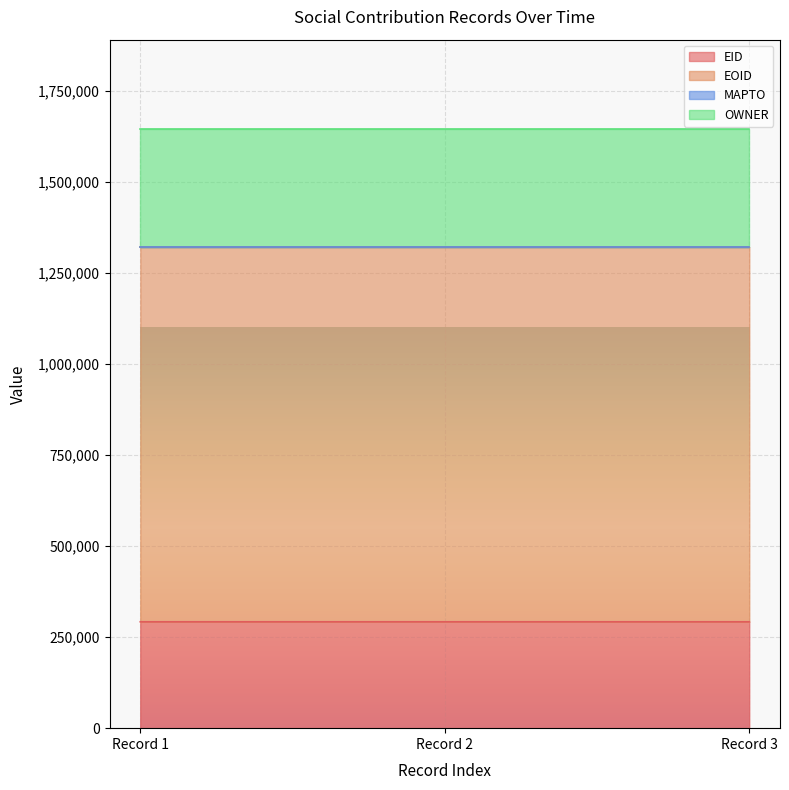

Reading right to left, transcribe all the data shown in this chart.

EID: 292151	292152	292153
EOID: 1029090	1029089	1029088
MAPTO: 0	0	0
OWNER: 323006	323006	323006